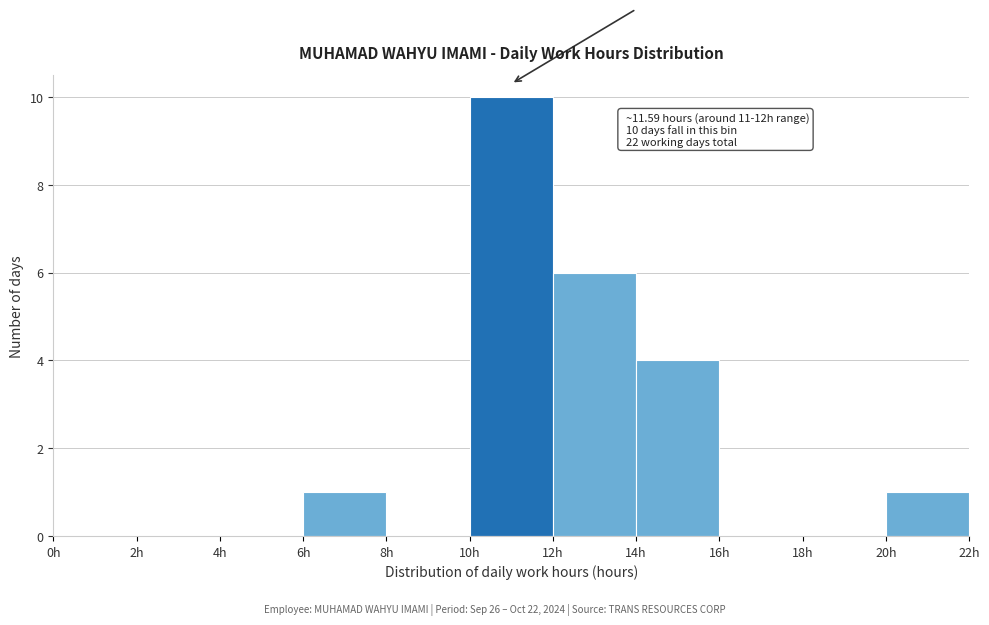

Which range on the x-axis has the tallest bar?

10 to 12